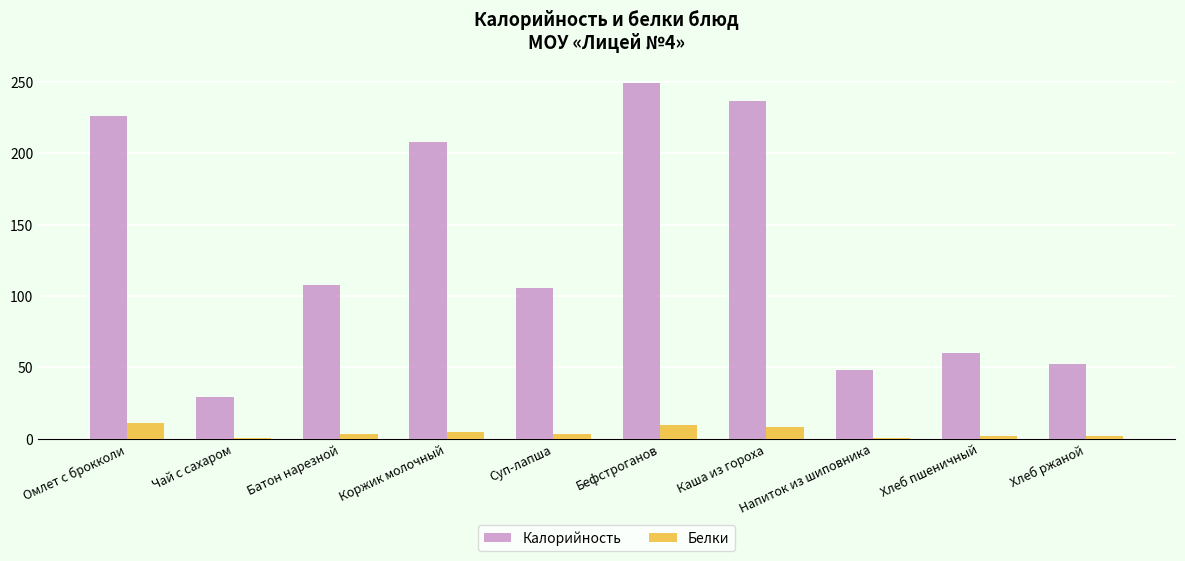

What is the sum of all Белки values?

43.2